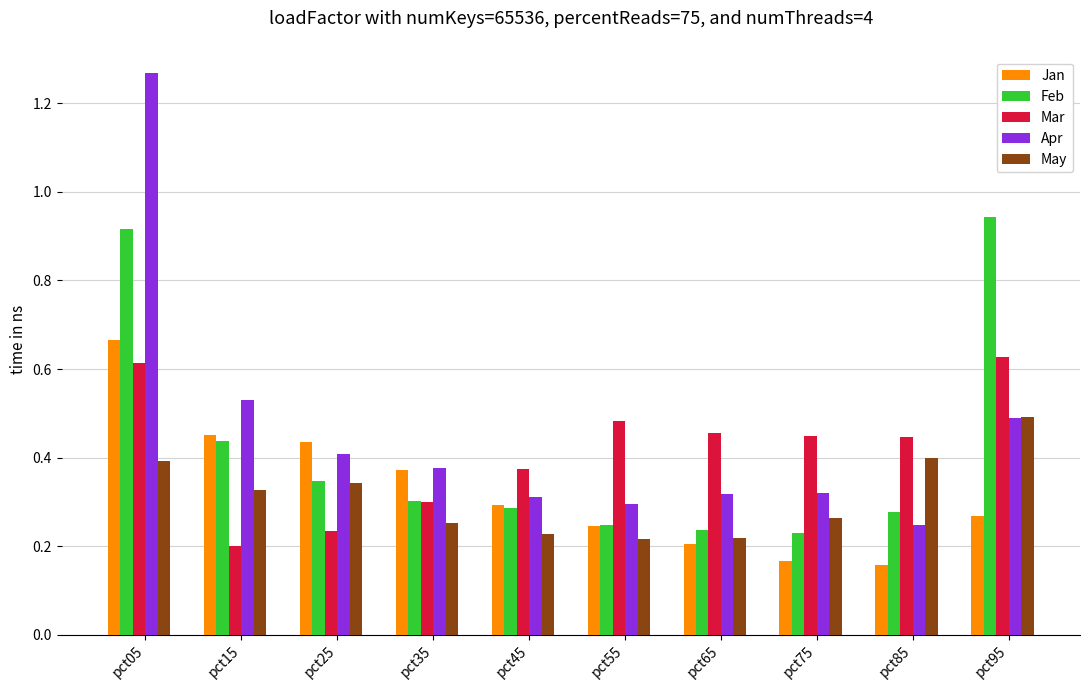

True or false: May has a value of 0.6 at pct05.

False